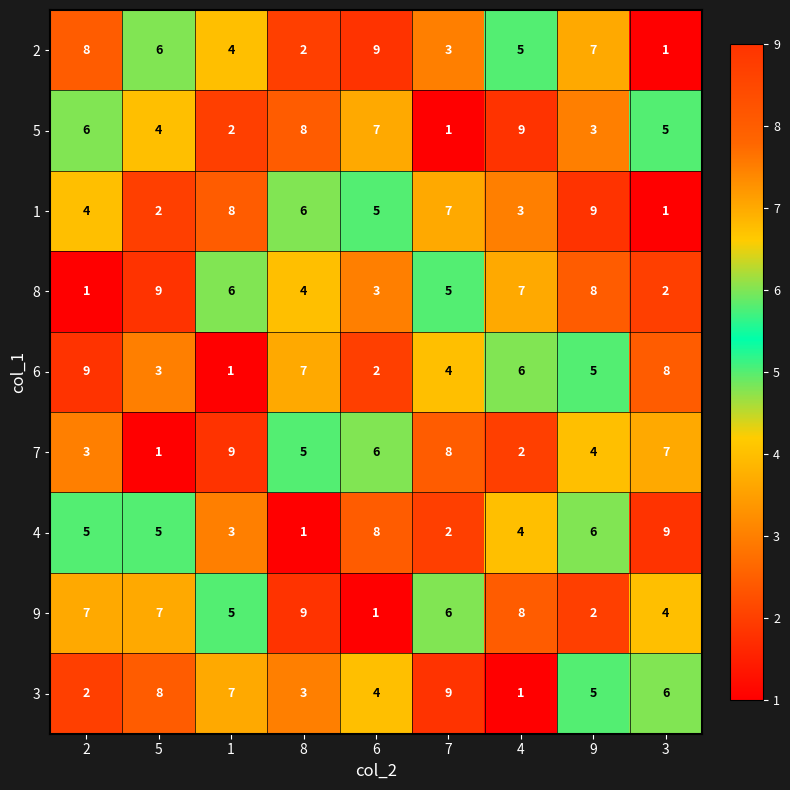

Count the 9 values in the range 4 to 7.

5